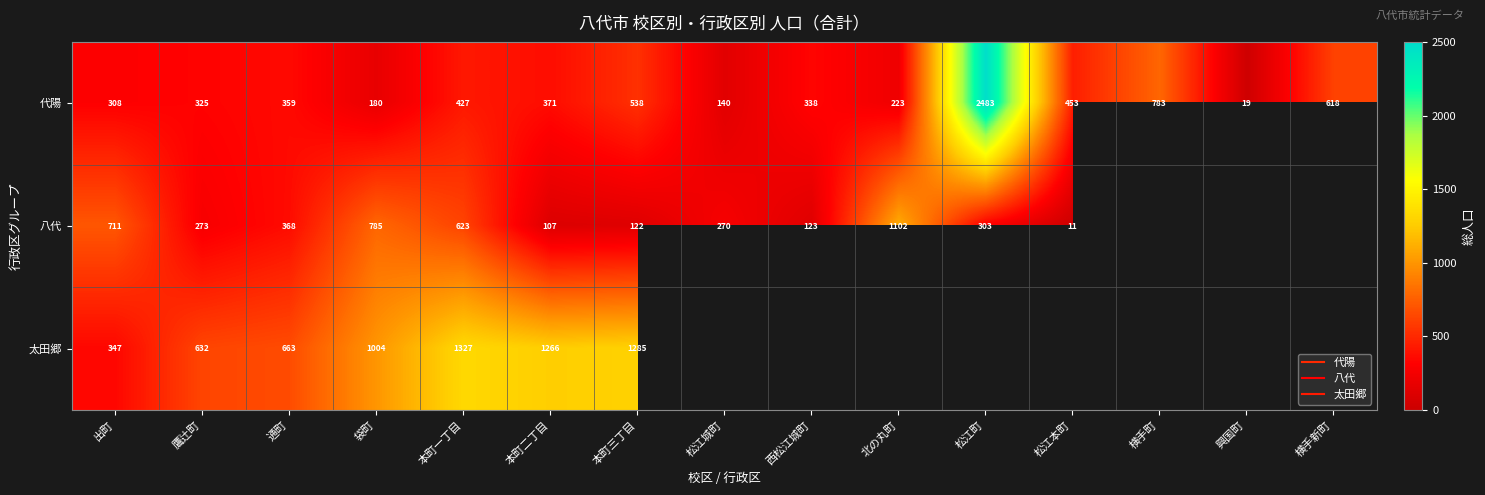

Where is 代陽 nearest to the value 1251?

横手町